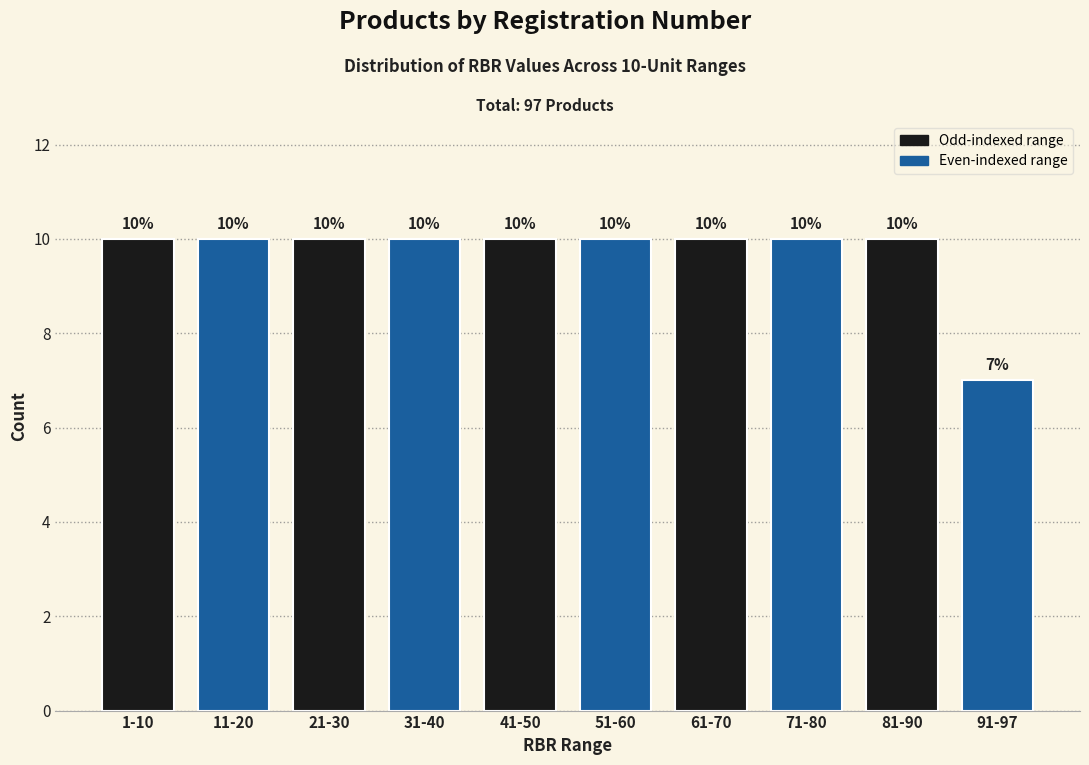

Reading left to right, extract all data points from this chart.

10	10	10	10	10	10	10	10	10	7